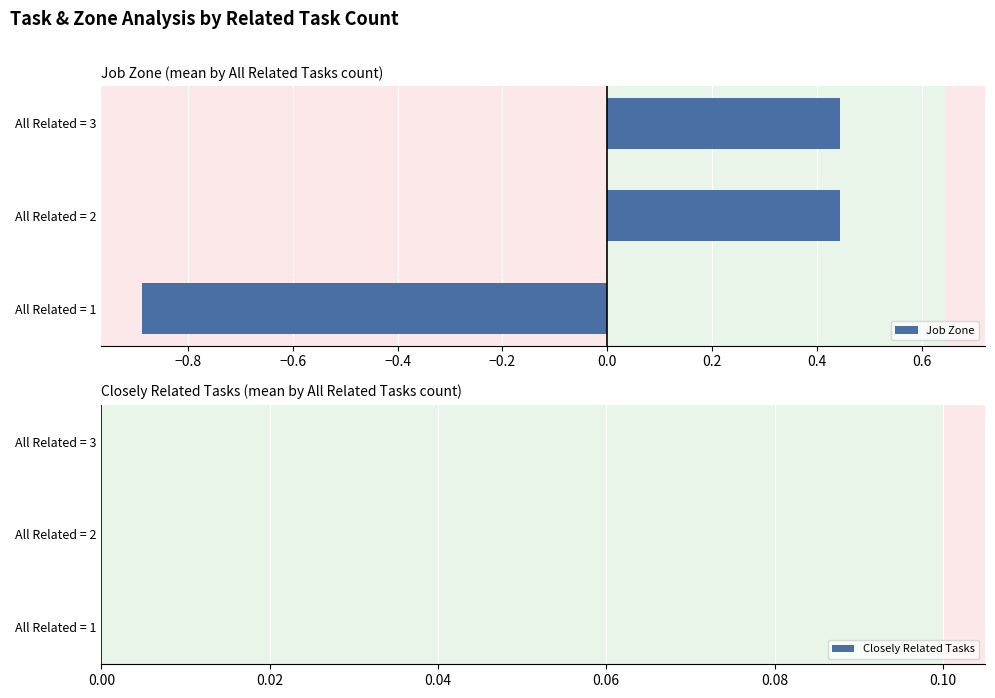

Which label corresponds to the smallest value in the chart?

All Related = 1